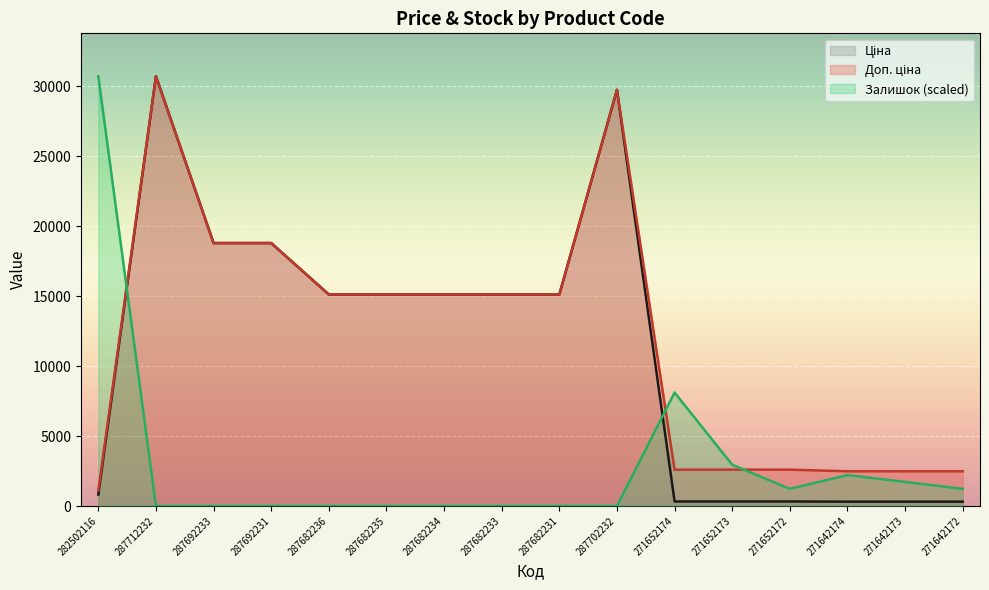

Between 271652174 and 271642174, which is larger?

271652174